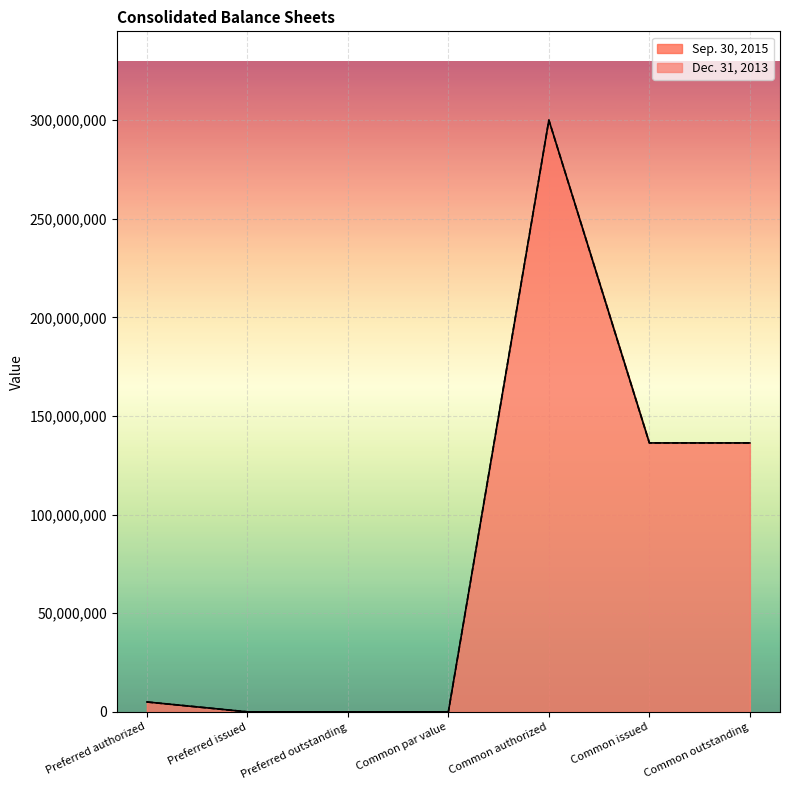

True or false: Dec. 31, 2013 and Sep. 30, 2015 cross at least once.

False